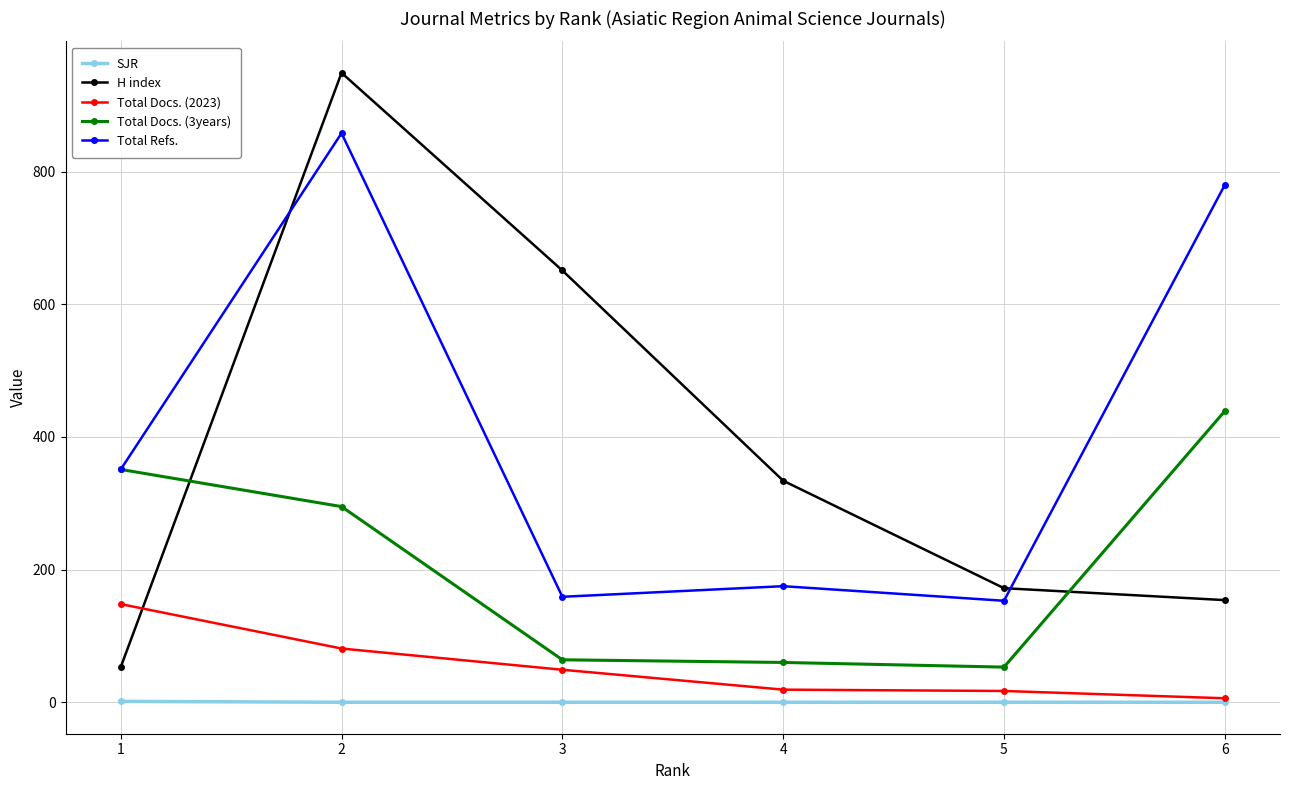

What is the approximate value of Total Refs. at 2?

858.0